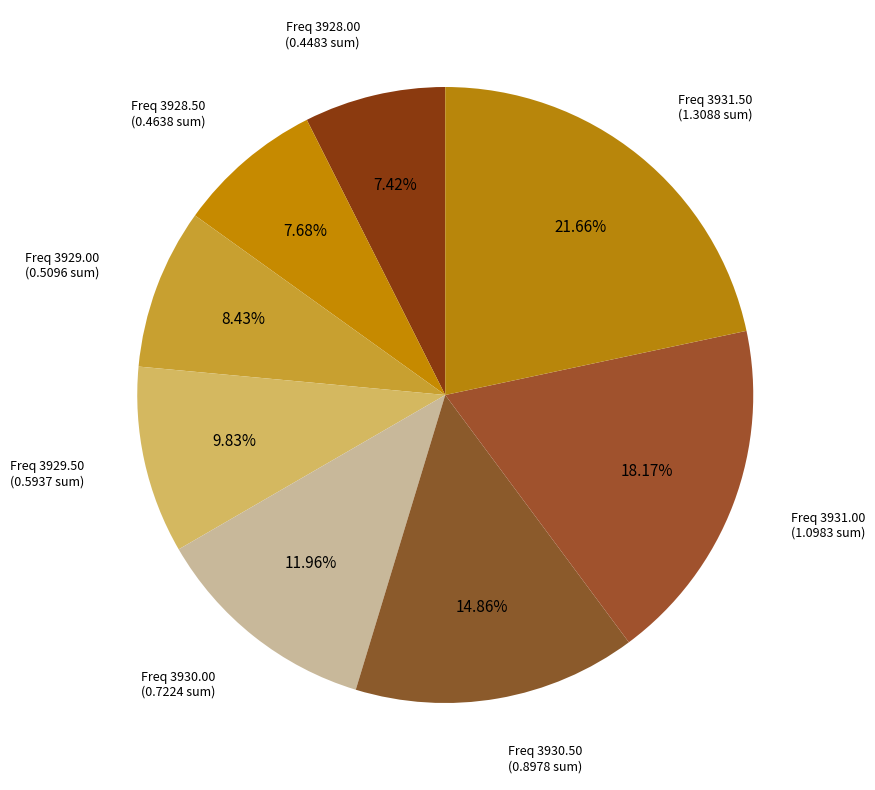

Count the number of slices in the pie.

8